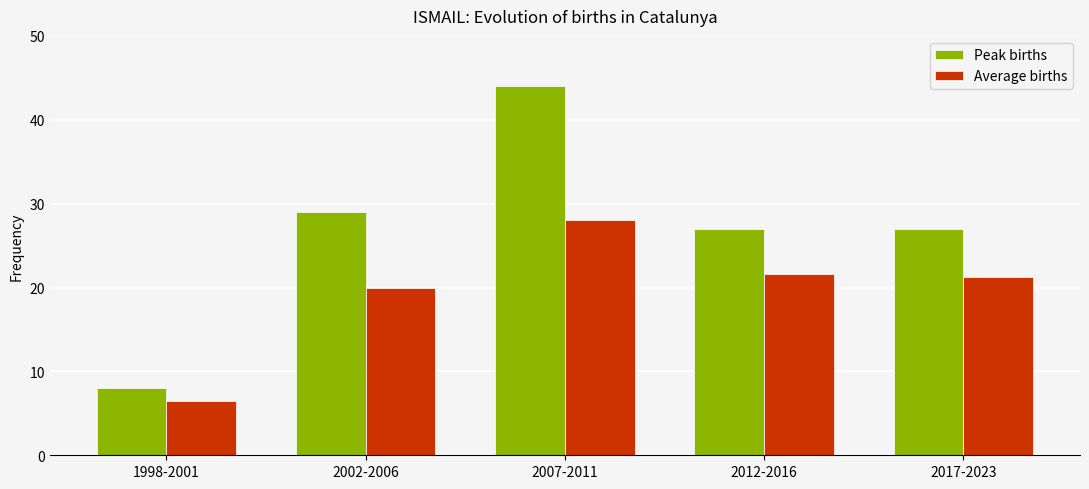

Reading right to left, what are all the values shown in this chart?

Peak births: 2017-2023=27.0	2012-2016=27.0	2007-2011=44.0	2002-2006=29.0	1998-2001=8.0
Average births: 2017-2023=21.3	2012-2016=21.6	2007-2011=28.0	2002-2006=20.0	1998-2001=6.5